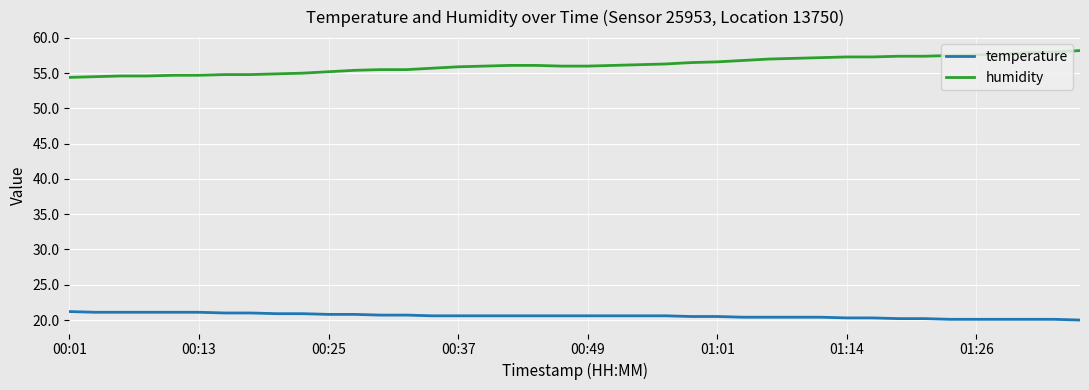

Which series has the largest total across all categories?

humidity